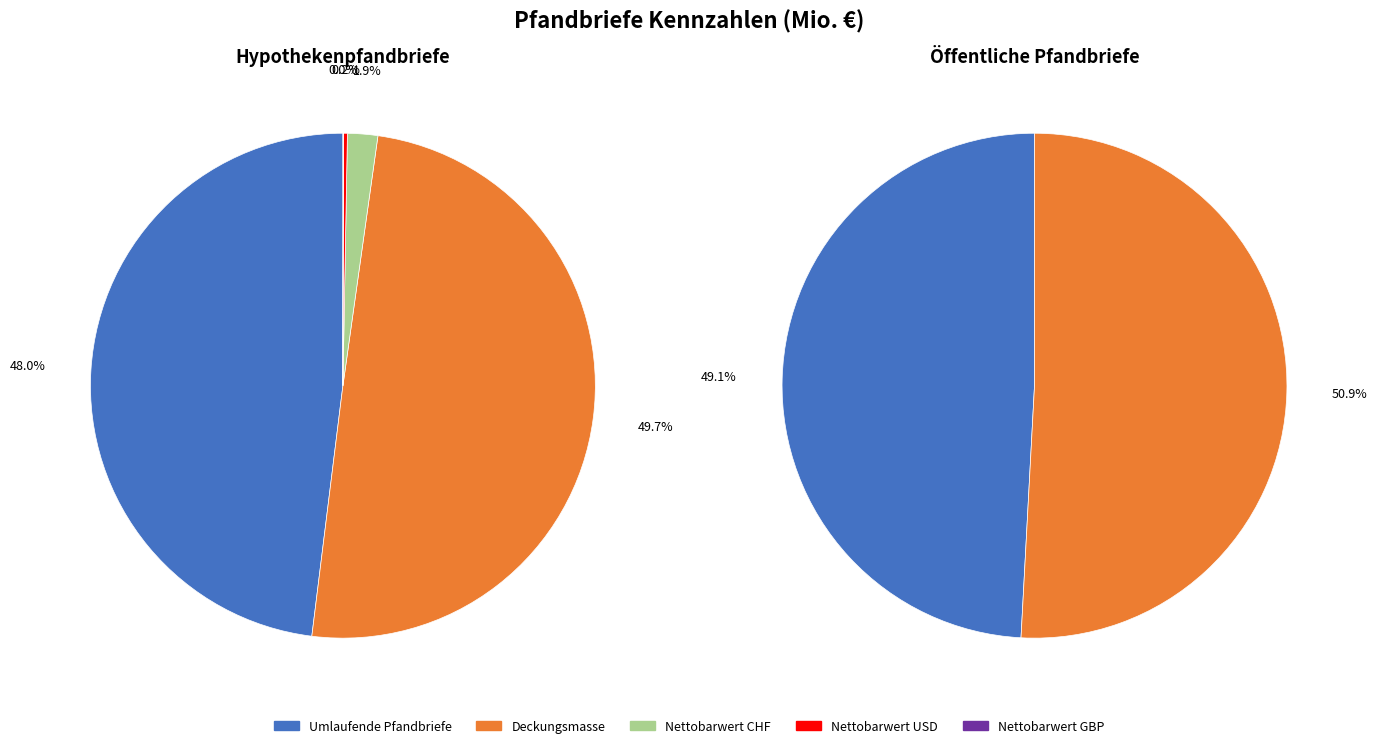

To the nearest percent, what portion does Umlaufende Pfandbriefe represent?

48%